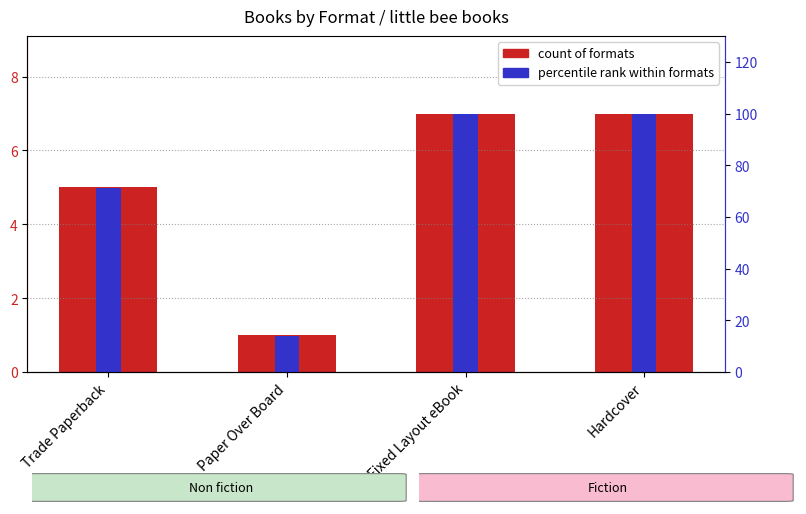

The percentile rank within formats series shows 100 at Fixed Layout eBook. True or false?

True